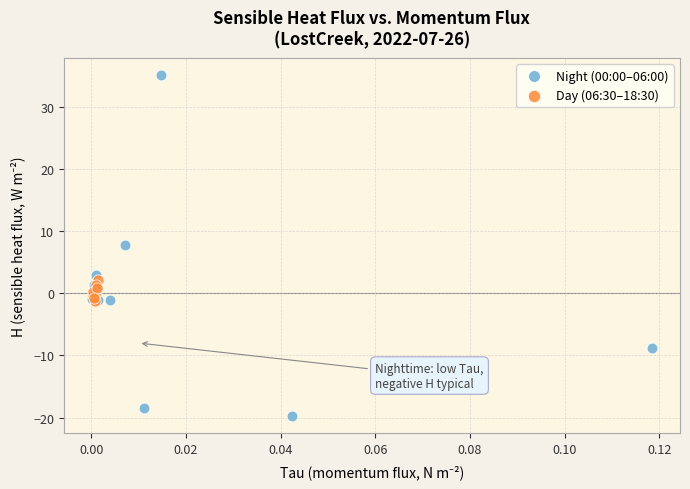

Which series has the widest spread of Y values?

Night (00:00–06:00)